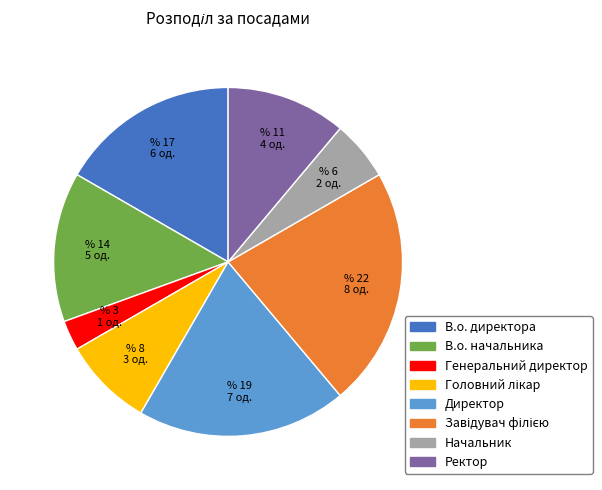

Which category has the smallest portion of the pie?

Генеральний директор